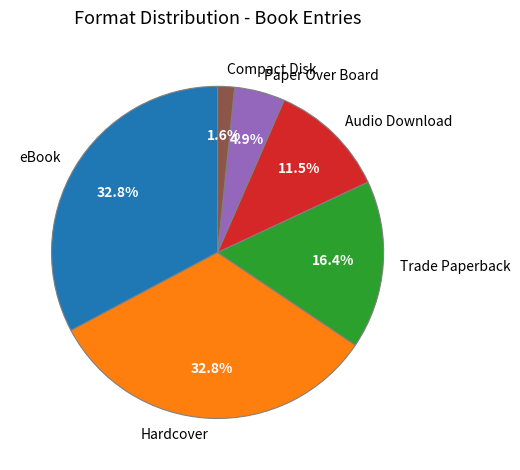

Between Audio Download and Paper Over Board, which is larger?

Audio Download